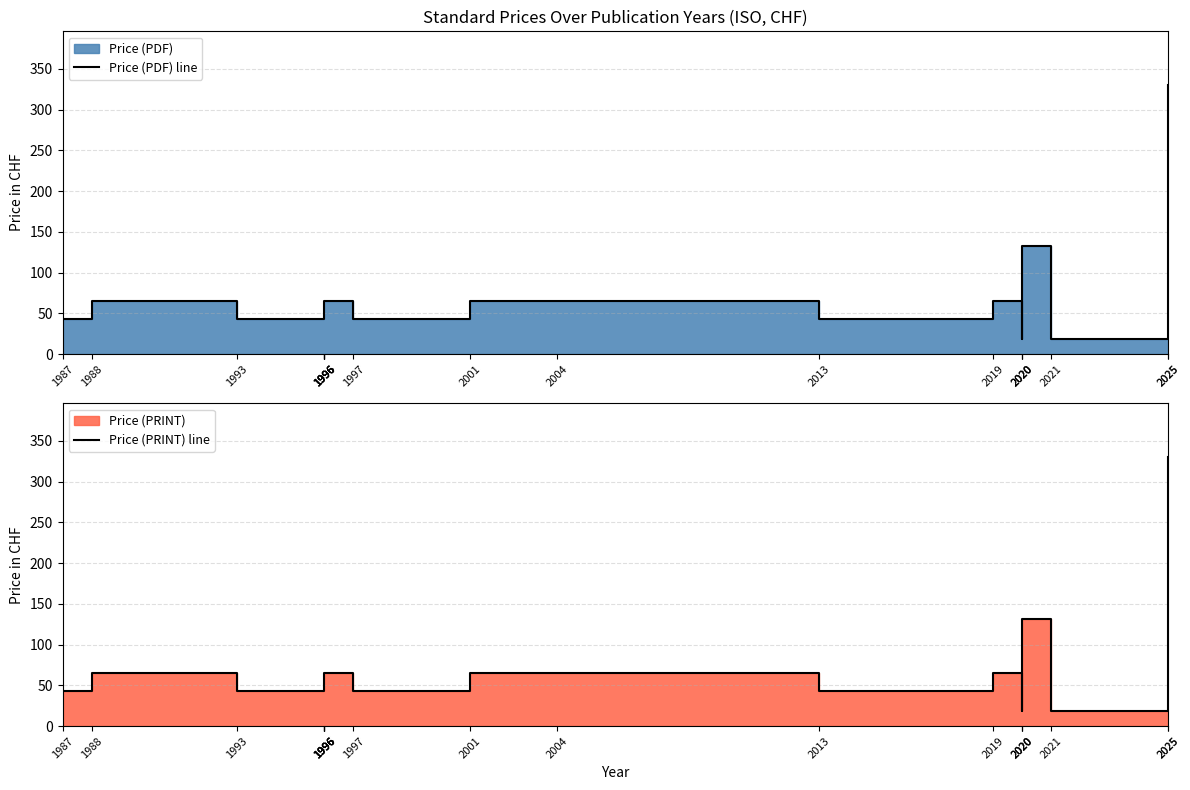

What is the sum of all Price (PRINT) line values?

1428